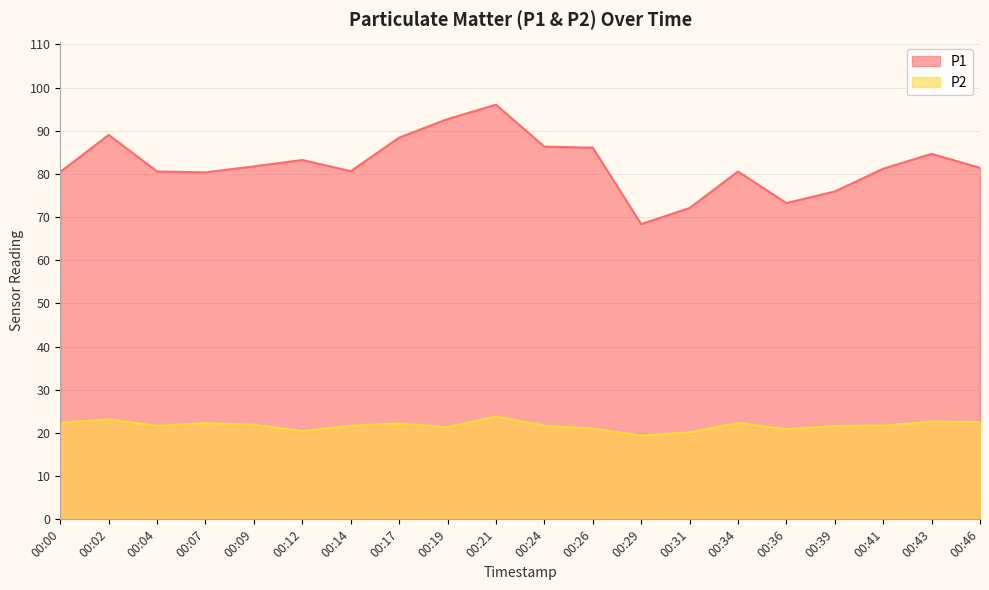

Is it true that P1 equals 124.6 at 00:41?

False